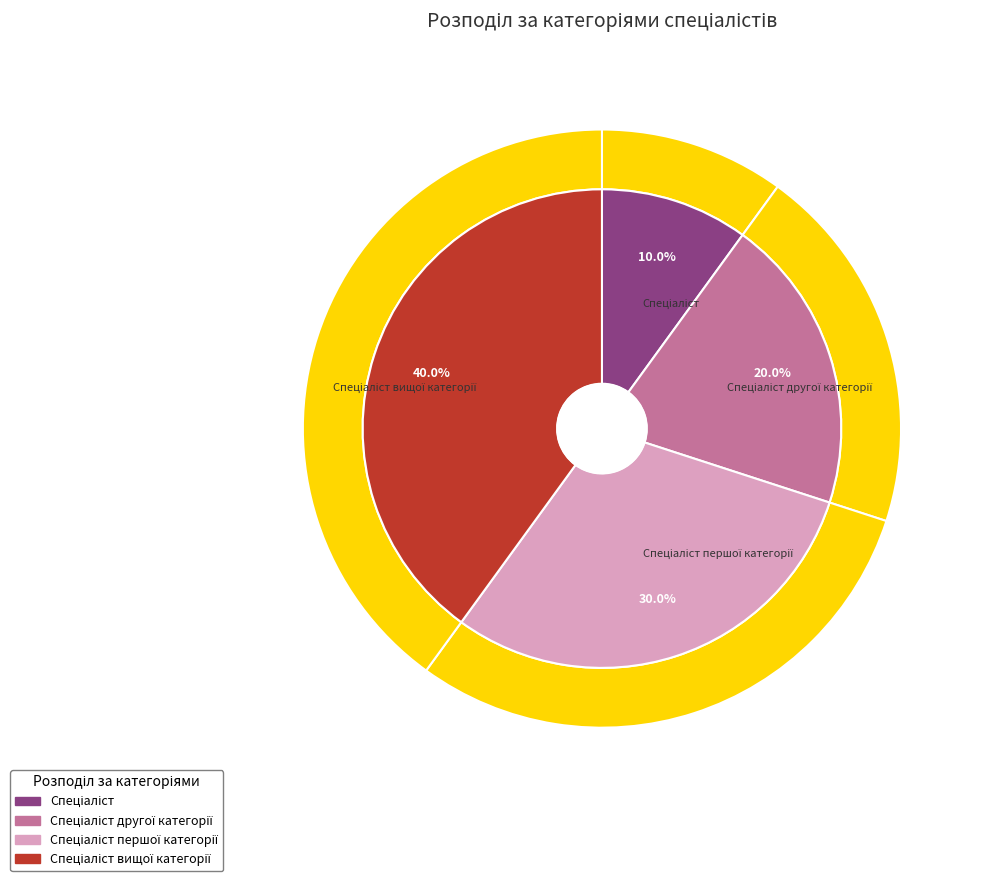

True or false: Спеціаліст вищої категорії accounts for 40% of the total.

True